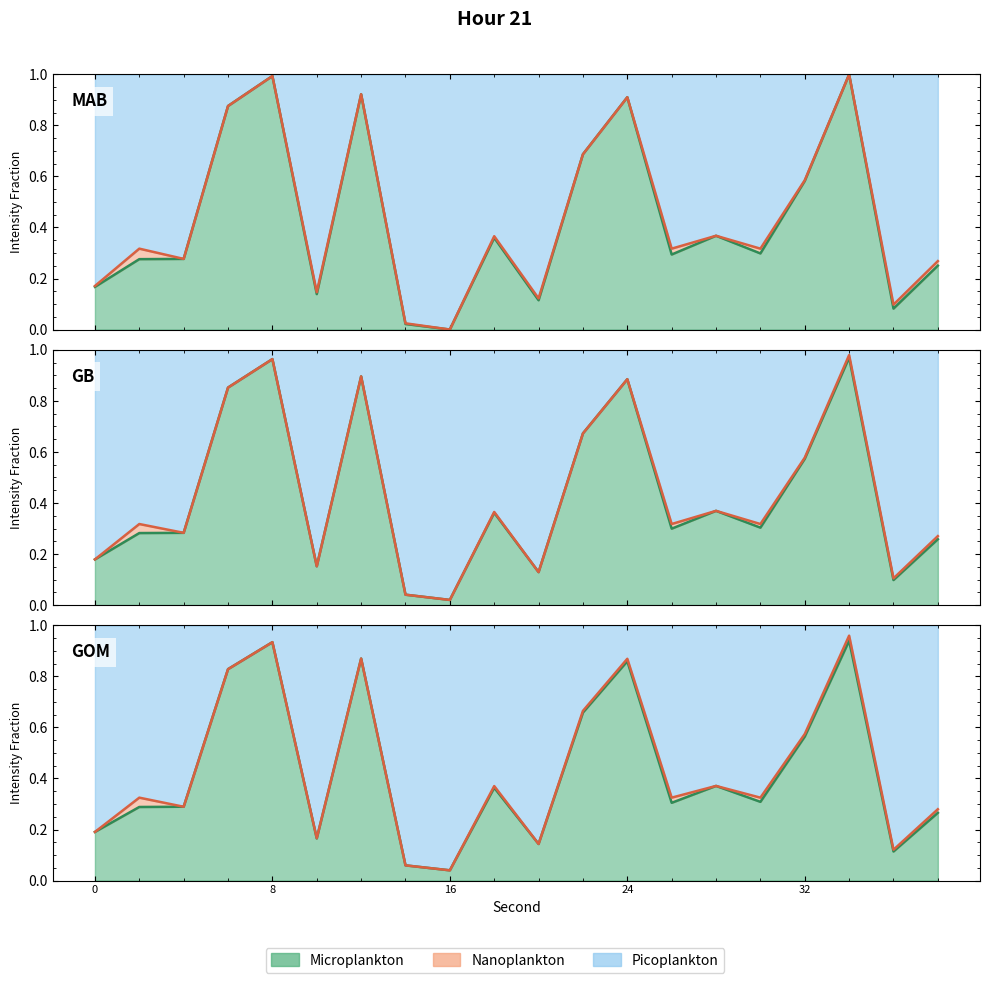

True or false: Microplankton and Picoplankton intersect in this chart.

True